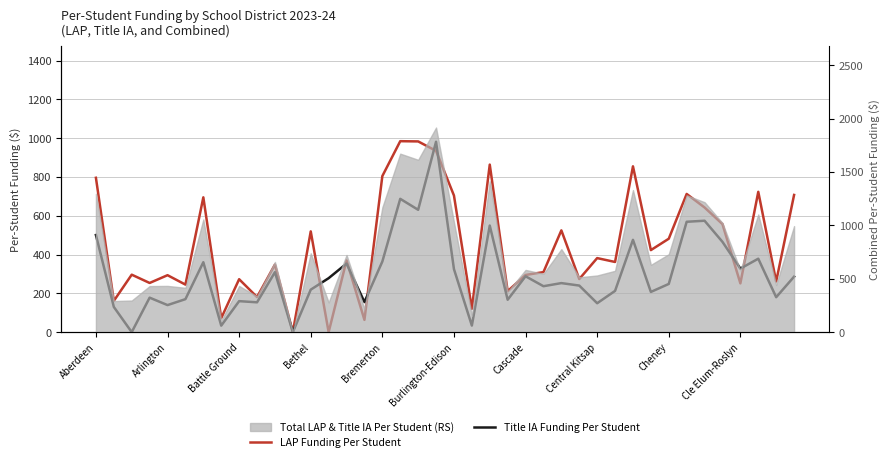

Reading left to right, what are all the values shown in this chart?

LAP Funding Per Student: 796.1	161.3	296.4	253.7	293.7	245.2	695.4	71.9	273.1	181.0	348.4	0.0	519.7	0.0	369.8	63.3	805.1	984.9	983.8	935.1	704.8	120.4	864.2	211.4	294.9	309.7	525.0	273.9	381.9	361.9	855.2	423.1	481.9	712.8	642.9	557.2	251.6	723.8	261.4	707.6
Title IA Funding Per Student: 501.0	130.1	0.0	177.9	139.5	170.2	360.7	33.5	159.9	153.9	309.3	0.0	219.1	278.3	353.6	155.1	364.3	687.6	631.0	982.0	325.1	34.0	549.8	167.1	288.2	236.9	252.9	240.2	149.1	212.8	476.1	207.4	248.6	569.3	574.6	465.6	327.8	378.8	180.2	286.2